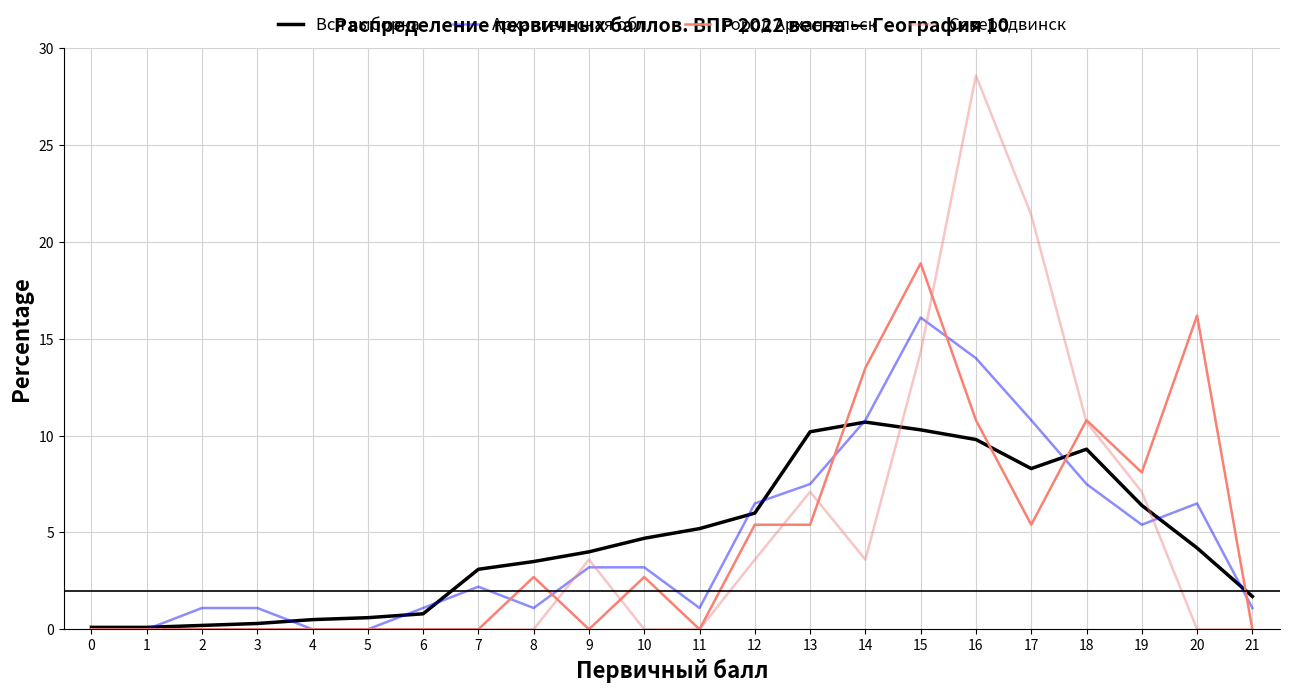

What is the value of the Вся выборка point at the 1st from the left?

0.1